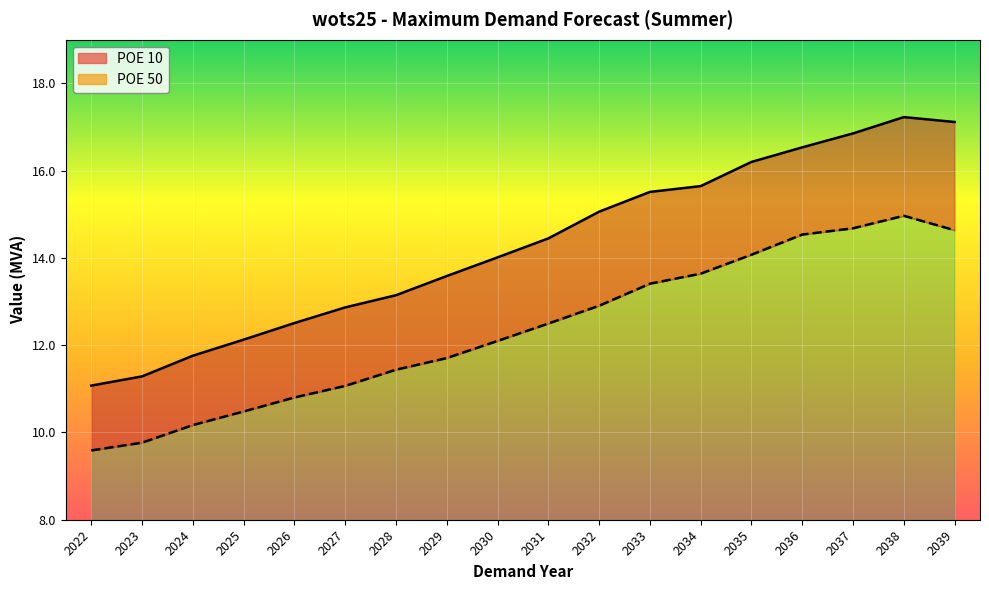

What is the sum of the POE 10 values at 2033 and 2039?

32.6